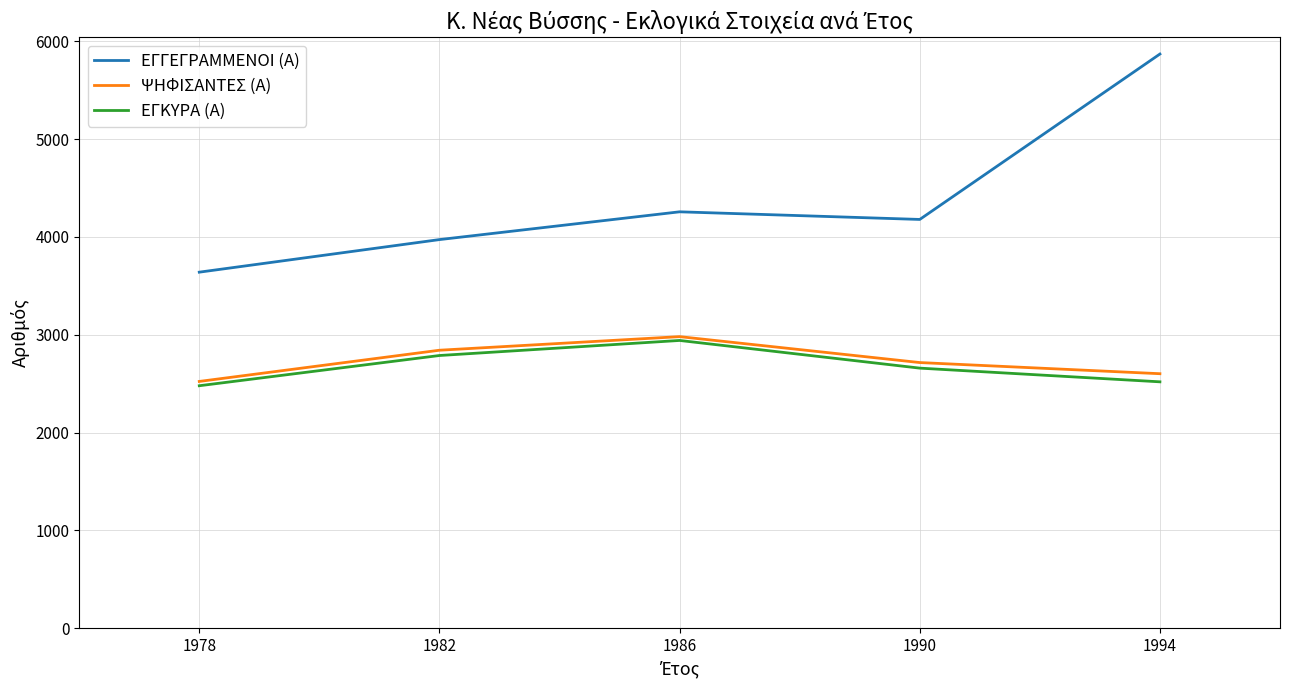

What is the maximum value shown in the chart?

5870